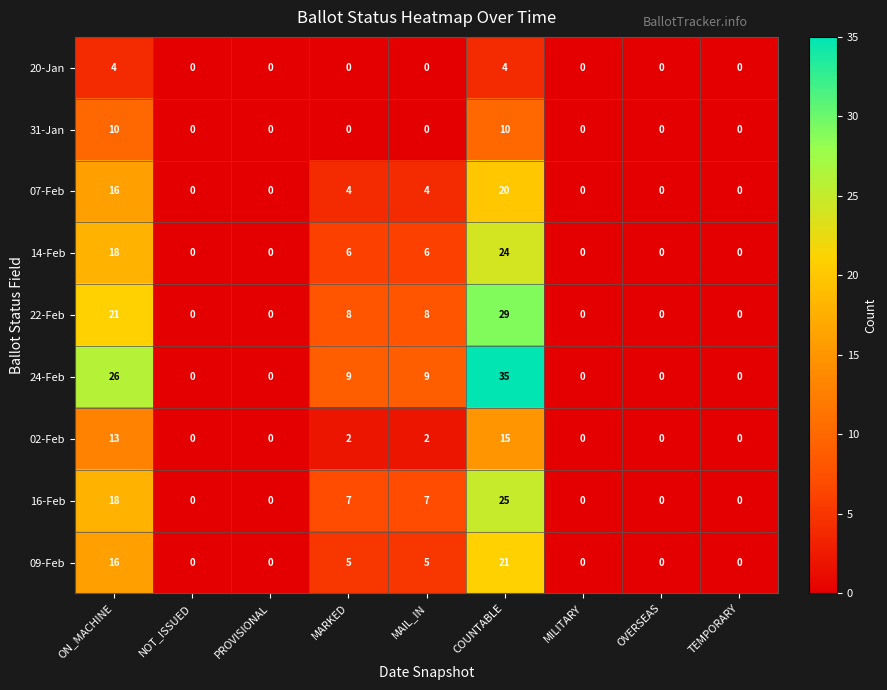

What is the highest value of the 31-Jan series?

10